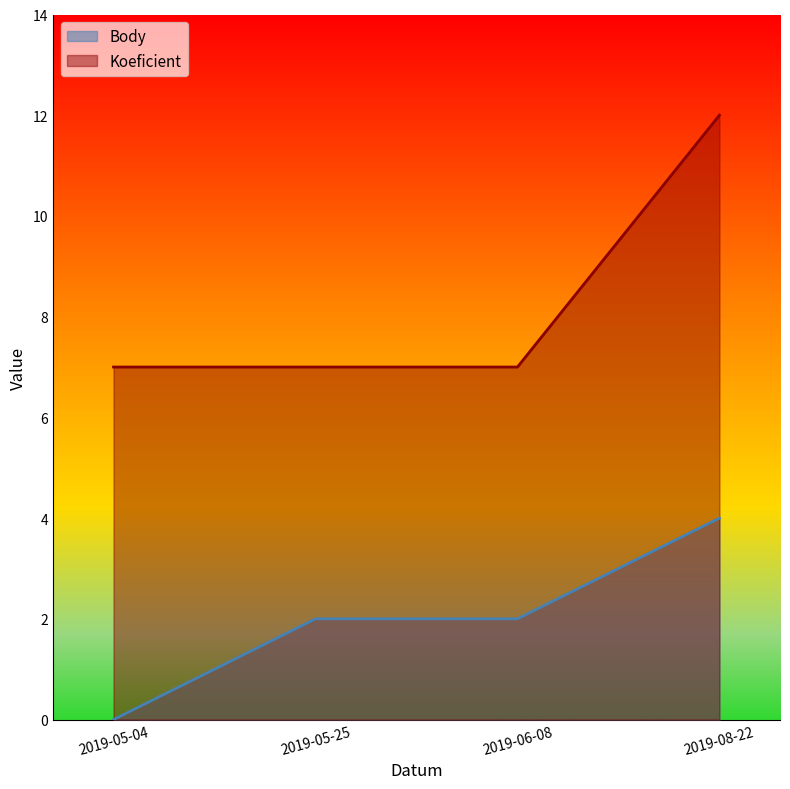

Reading left to right, extract all data points from this chart.

Body: 0	2	2	4
Koeficient: 7	7	7	12